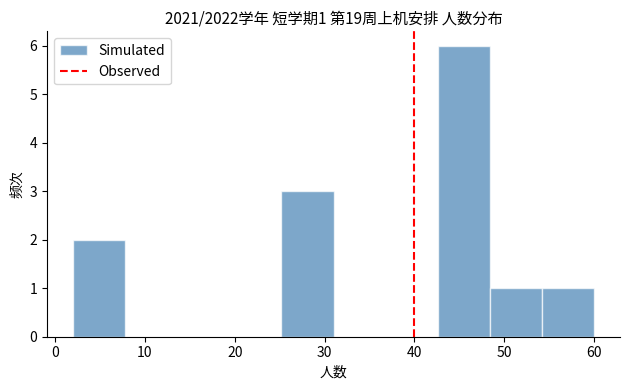

Over which range of the x-axis is the bar tallest?

42.6 to 48.4